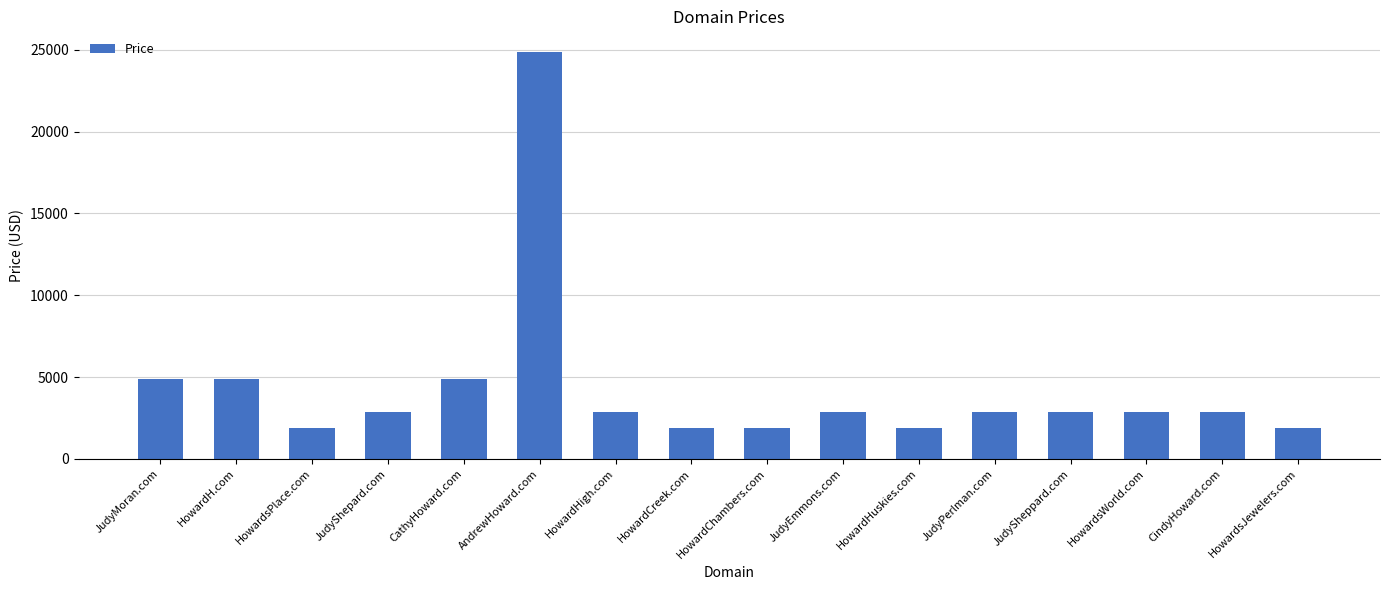

Count the number of categories in the chart.

16